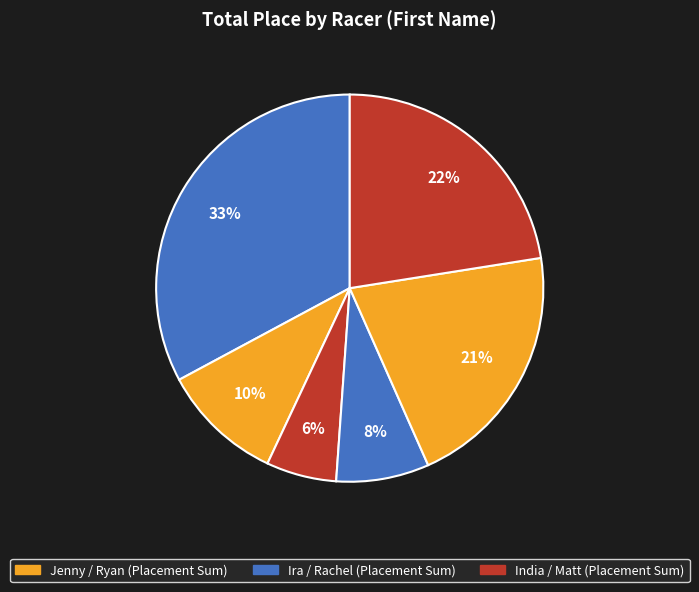

How many segments does this pie chart have?

6